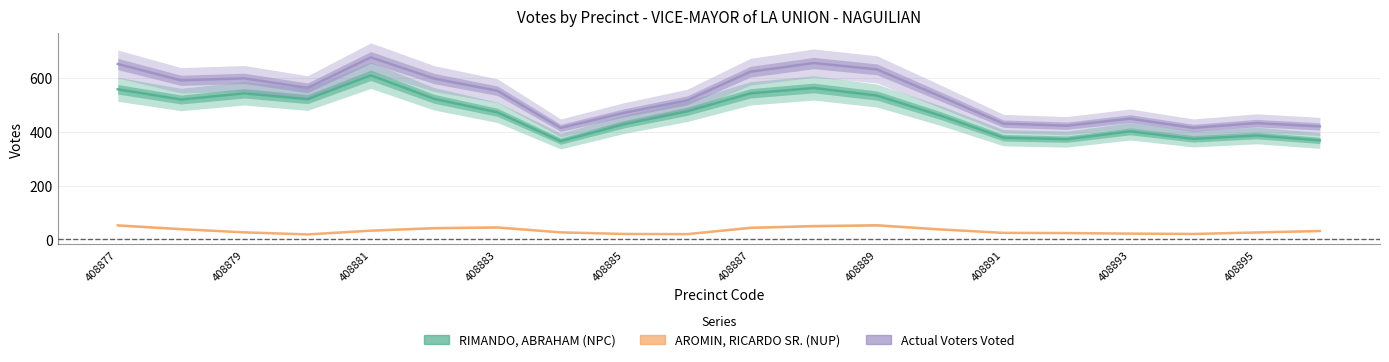

Reading right to left, what are all the values shown in this chart?

RIMANDO, ABRAHAM (NPC): 367.7	386.0	373.3	401.3	372.3	377.7	460.3	534.3	562.7	542.7	476.0	427.7	365.0	472.0	522.3	609.7	521.0	542.7	519.7	557.7
AROMIN, RICARDO SR. (NUP): 31.0	25.7	20.0	21.3	23.3	24.0	37.0	52.3	49.3	43.0	19.3	20.0	26.0	44.3	41.7	32.3	18.3	26.0	38.0	52.0
Actual Voters Voted: 419.7	432.0	414.3	448.7	422.3	430.0	531.7	631.7	655.3	623.0	516.7	470.0	414.3	552.3	597.7	676.3	563.0	598.3	591.0	651.7